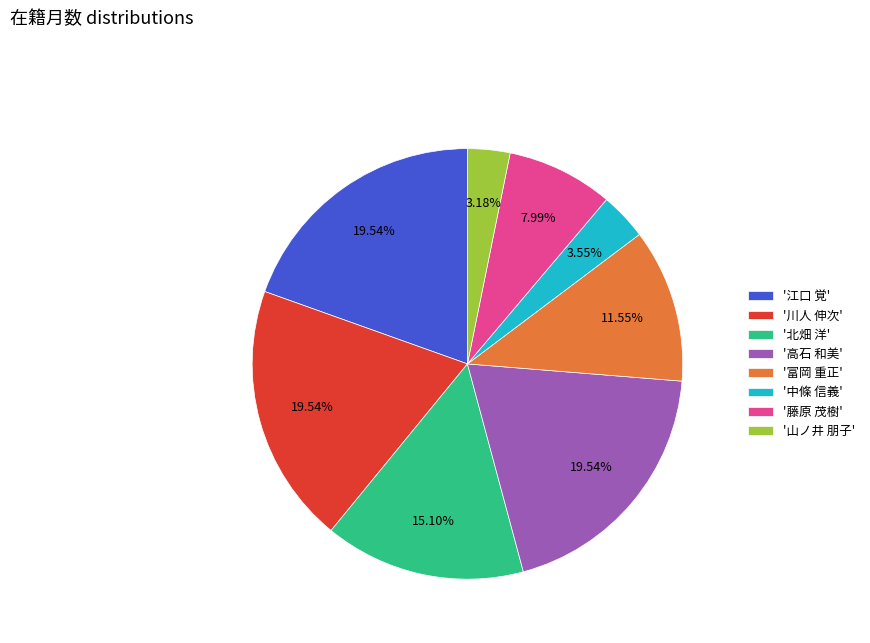

Count the number of slices in the pie.

8